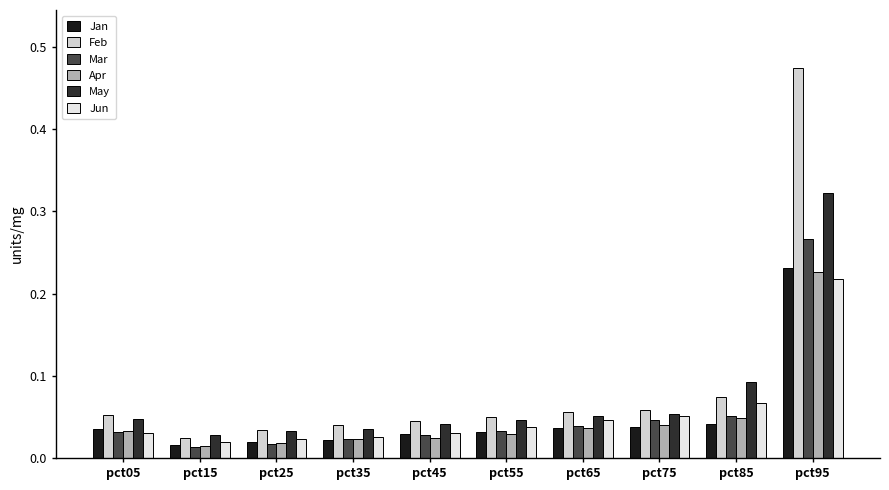

Reading right to left, transcribe all the data shown in this chart.

Jan: pct95=0.2	pct85=0.0	pct75=0.0	pct65=0.0	pct55=0.0	pct45=0.0	pct35=0.0	pct25=0.0	pct15=0.0	pct05=0.0
Feb: pct95=0.5	pct85=0.1	pct75=0.1	pct65=0.1	pct55=0.1	pct45=0.0	pct35=0.0	pct25=0.0	pct15=0.0	pct05=0.1
Mar: pct95=0.3	pct85=0.1	pct75=0.0	pct65=0.0	pct55=0.0	pct45=0.0	pct35=0.0	pct25=0.0	pct15=0.0	pct05=0.0
Apr: pct95=0.2	pct85=0.0	pct75=0.0	pct65=0.0	pct55=0.0	pct45=0.0	pct35=0.0	pct25=0.0	pct15=0.0	pct05=0.0
May: pct95=0.3	pct85=0.1	pct75=0.1	pct65=0.1	pct55=0.0	pct45=0.0	pct35=0.0	pct25=0.0	pct15=0.0	pct05=0.0
Jun: pct95=0.2	pct85=0.1	pct75=0.1	pct65=0.0	pct55=0.0	pct45=0.0	pct35=0.0	pct25=0.0	pct15=0.0	pct05=0.0